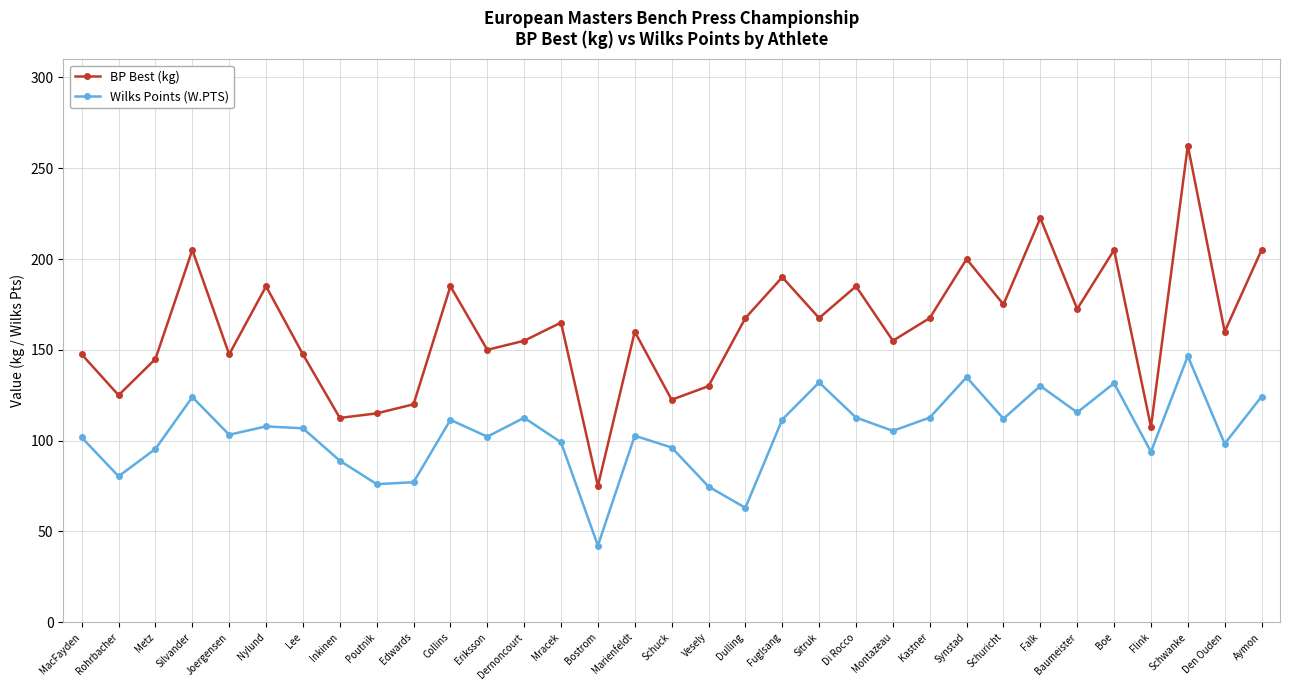

Between Metz and Edwards, which series saw the biggest shift?

BP Best (kg)